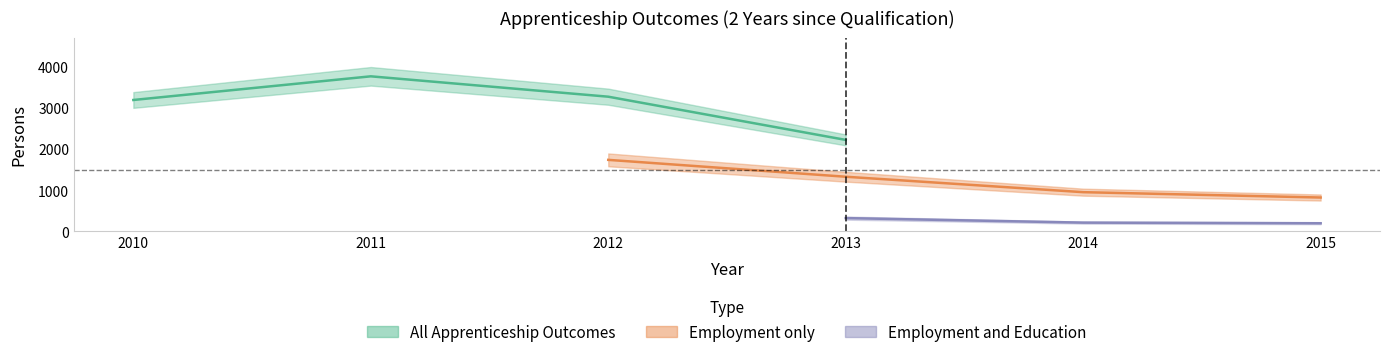

True or false: Employment only and Education only cross at least once.

False